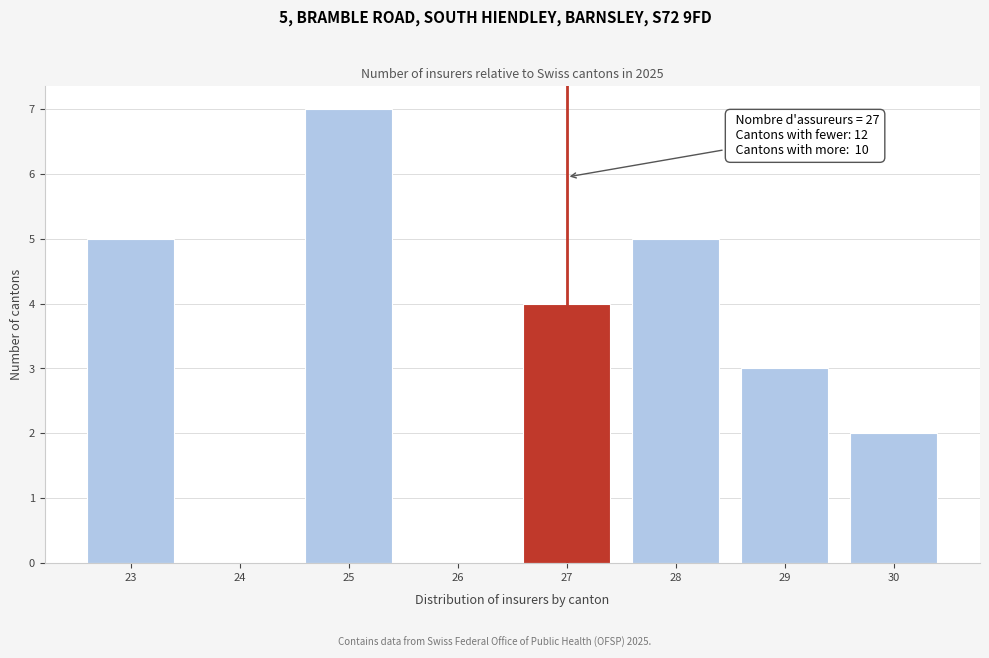

Reading left to right, extract all data points from this chart.

23=5	24=0	25=7	26=0	27=4	28=5	29=3	30=2